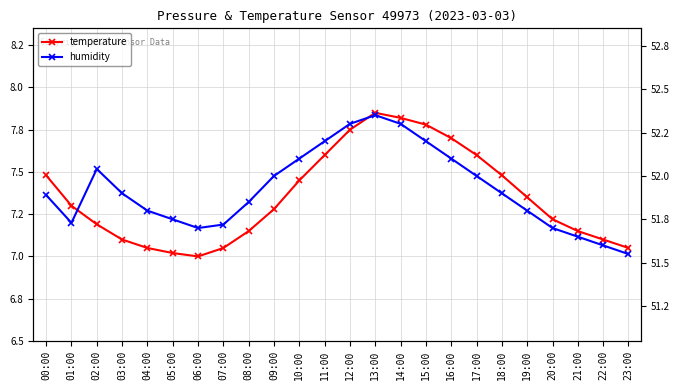

Where is the first local minimum for temperature?

06:00